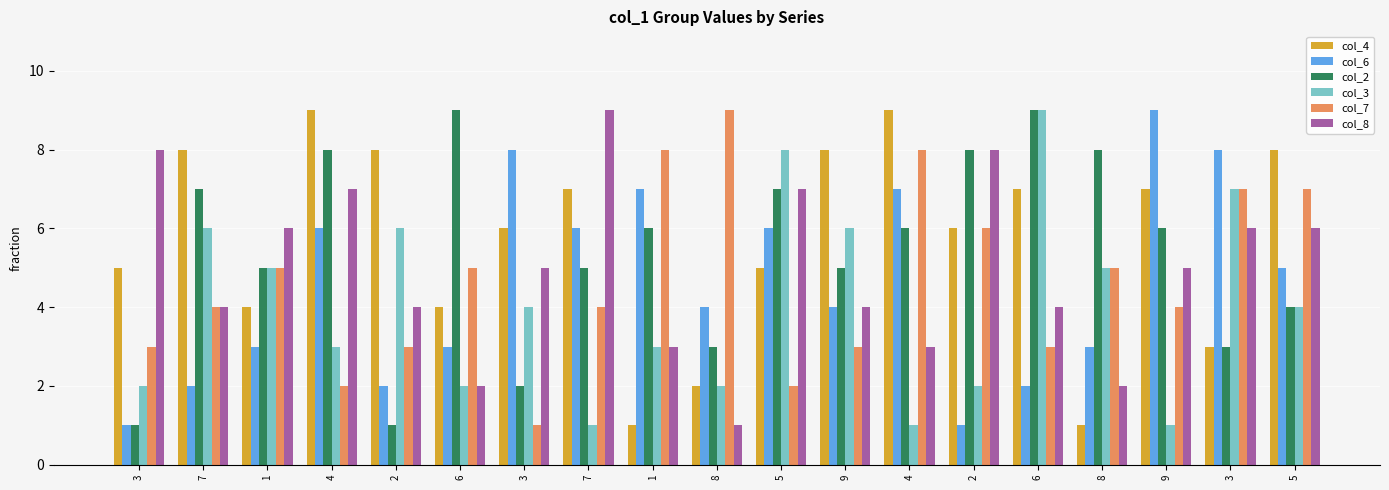

At 1, list the series in order from largest to smallest.

col_8, col_2, col_3, col_7, col_4, col_6